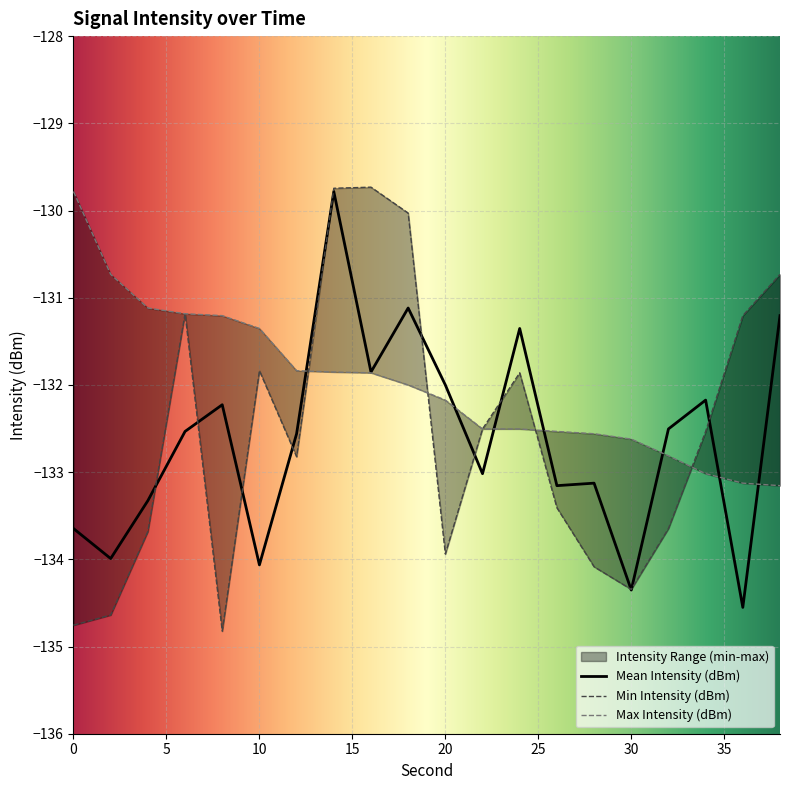

Is this an area chart (filled region under the line)?

No